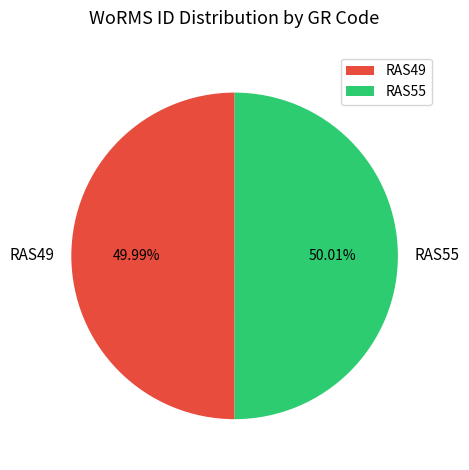

The RAS55 slice represents 50% of the pie. True or false?

True